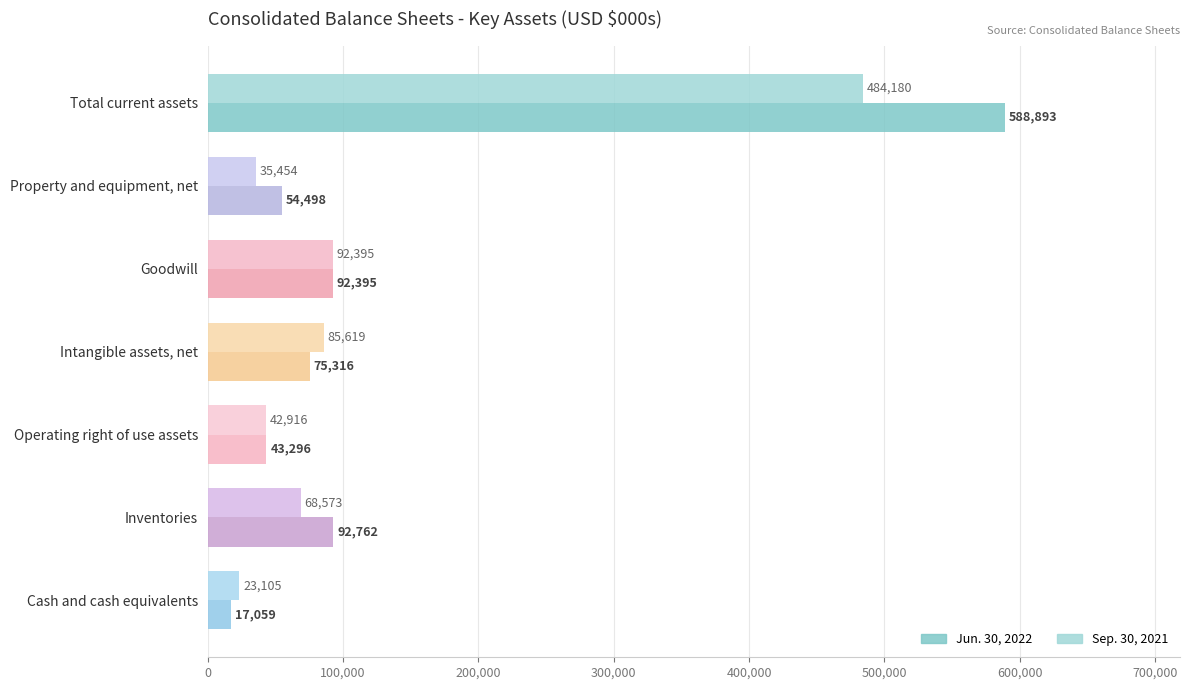

What is the lowest value of the Jun. 30, 2022 series?

17059